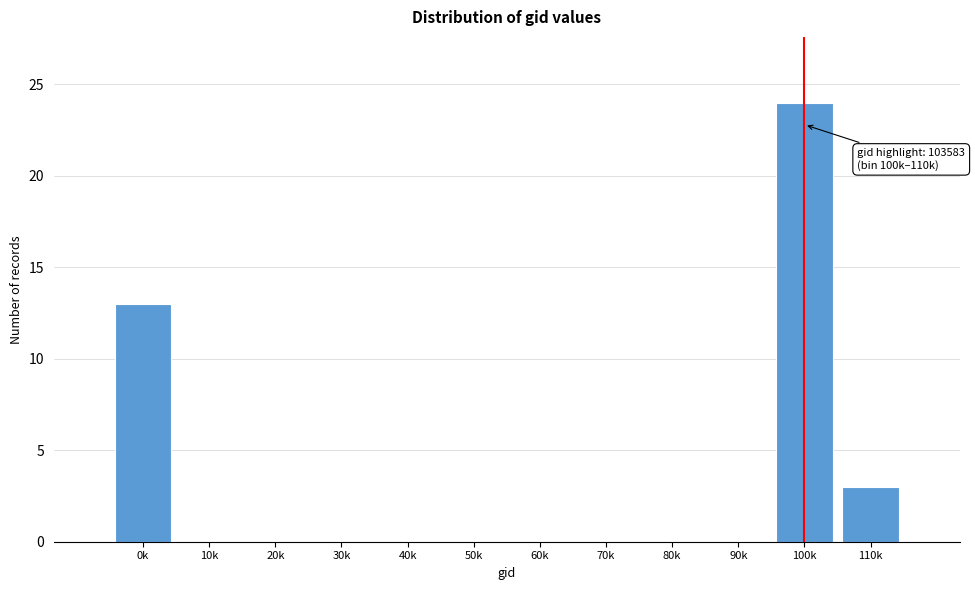

Reading left to right, extract all data points from this chart.

0k=13	10k=0	20k=0	30k=0	40k=0	50k=0	60k=0	70k=0	80k=0	90k=0	100k=24	110k=3